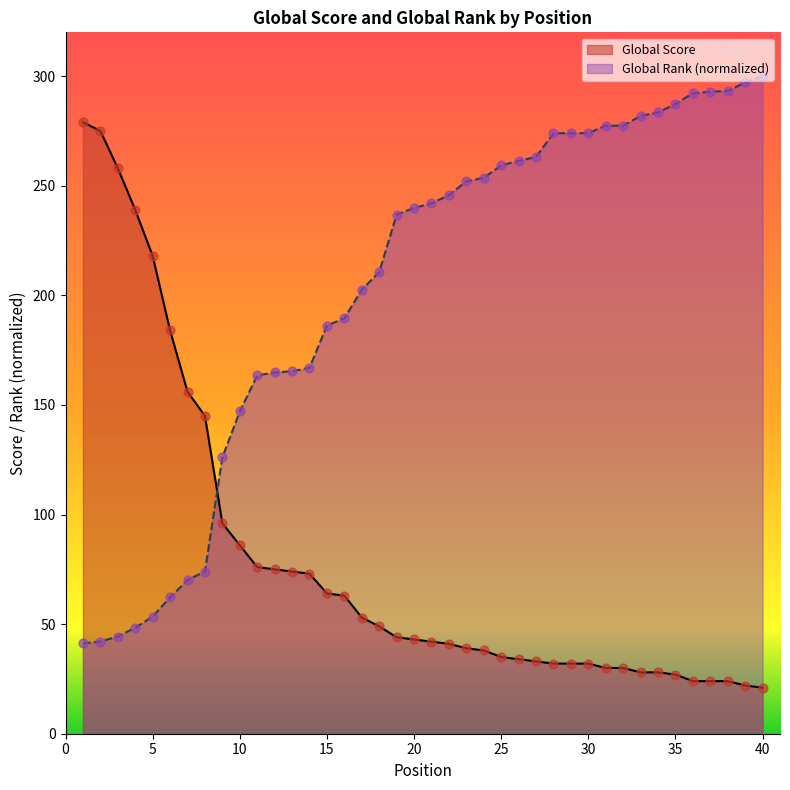

Which series reaches the maximum Y coordinate?

Global Rank